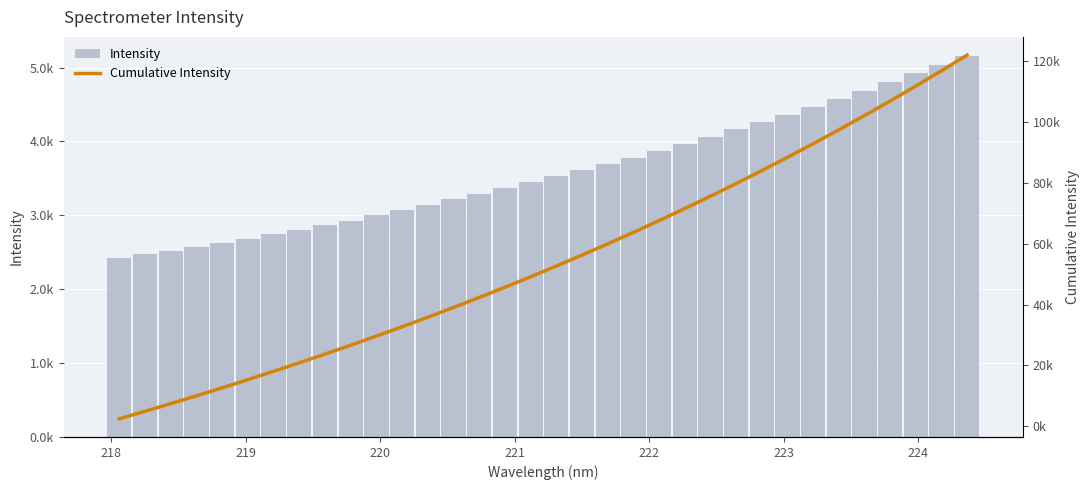

How many data points does each series have?

34